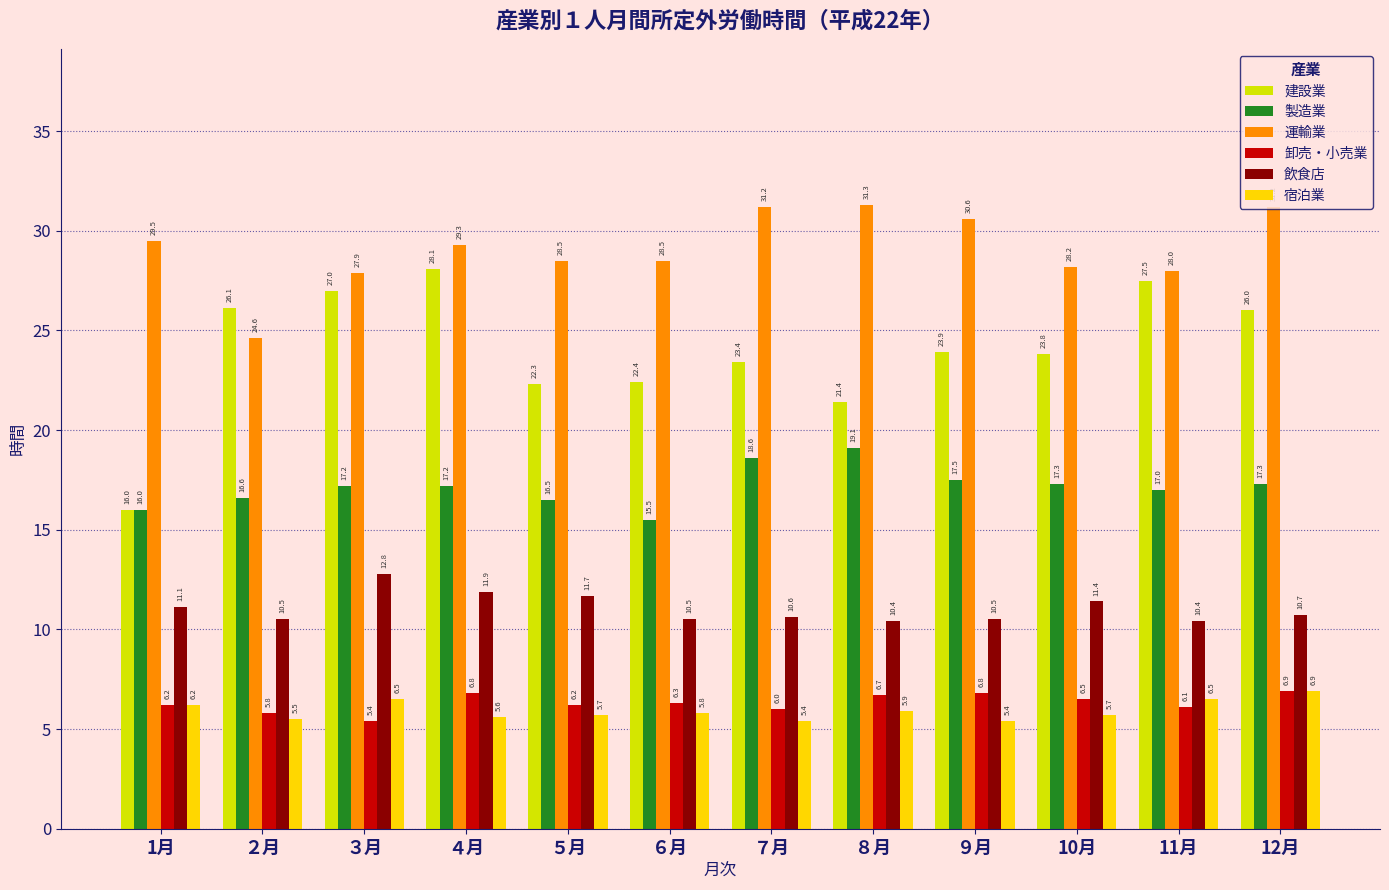

What are all the series names shown in the legend?

建設業, 製造業, 運輸業, 卸売・小売業, 飲食店, 宿泊業